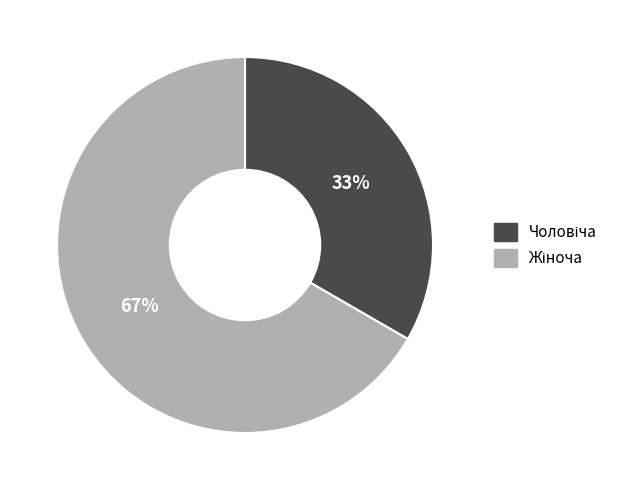

Is there a majority slice in this chart?

Yes